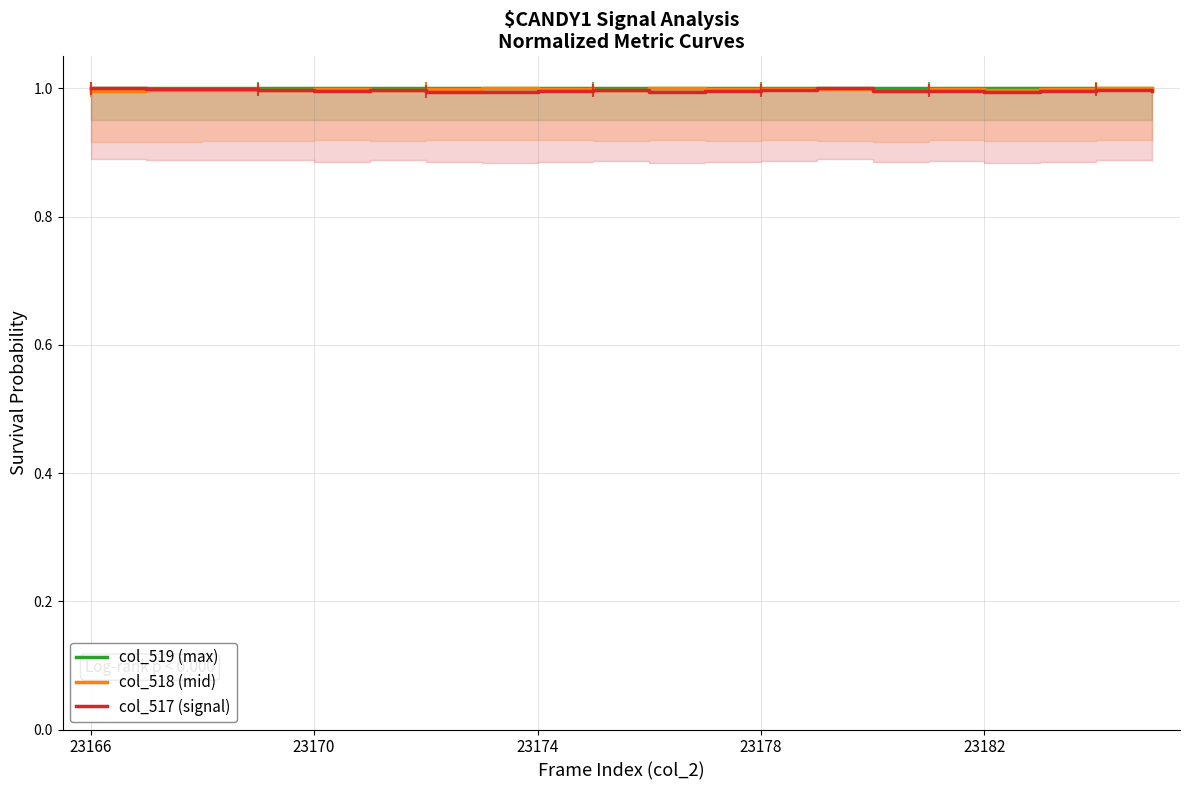

The value of col_517 (signal) at 11 is 1.0. True or false?

True